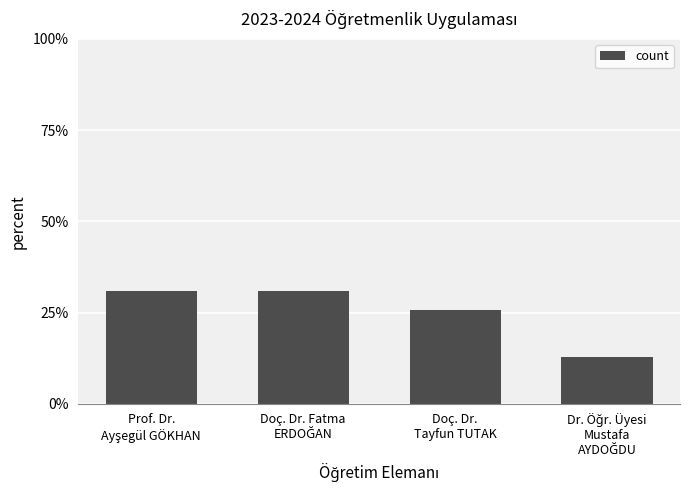

Reading left to right, transcribe all the data shown in this chart.

30.8	30.8	25.6	12.8